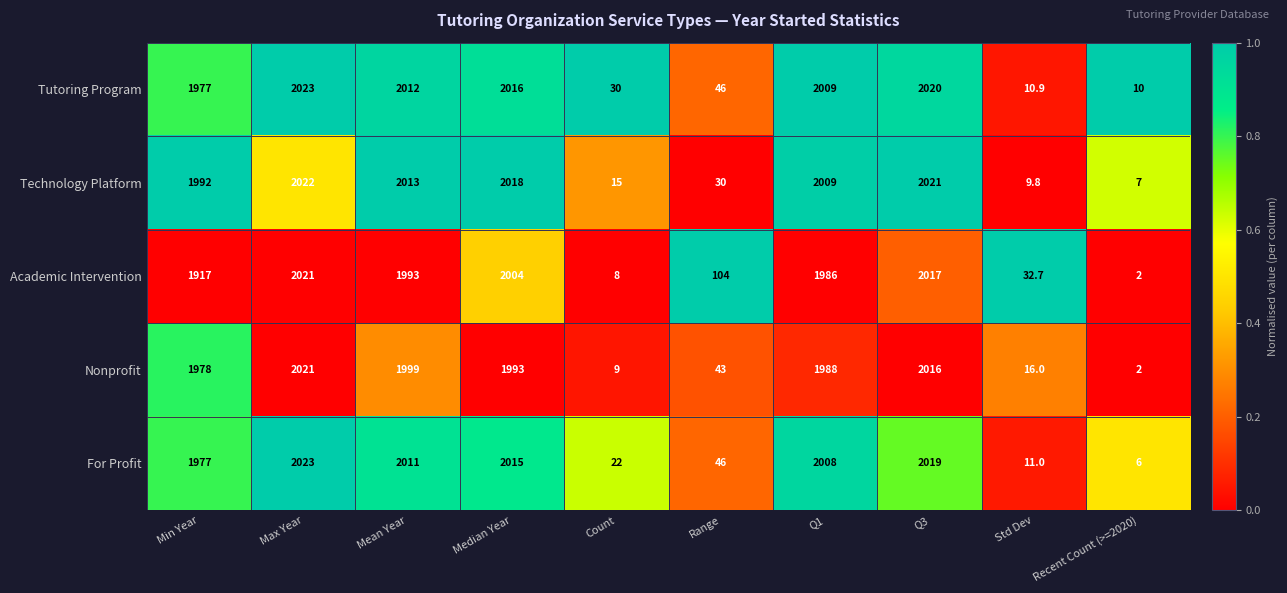

At which label is Nonprofit closest to 1011?

Min Year